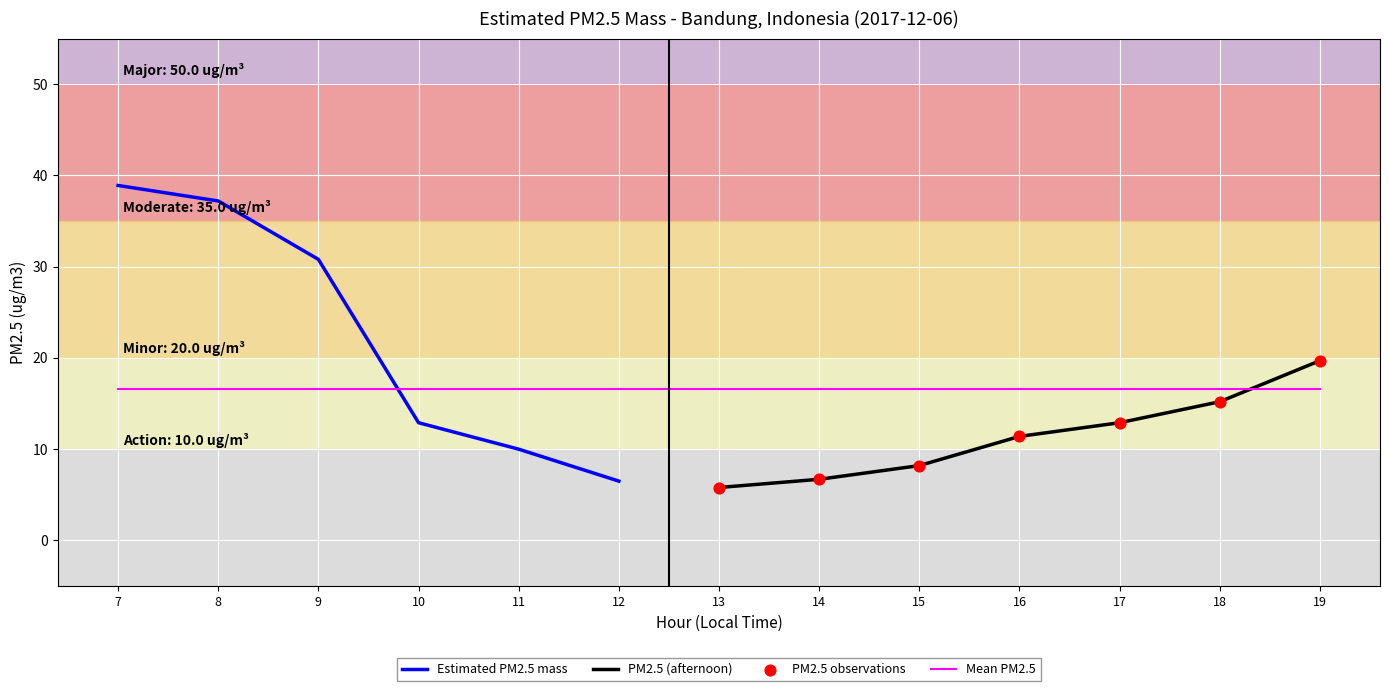

Between 13 and 19, which is larger?

19